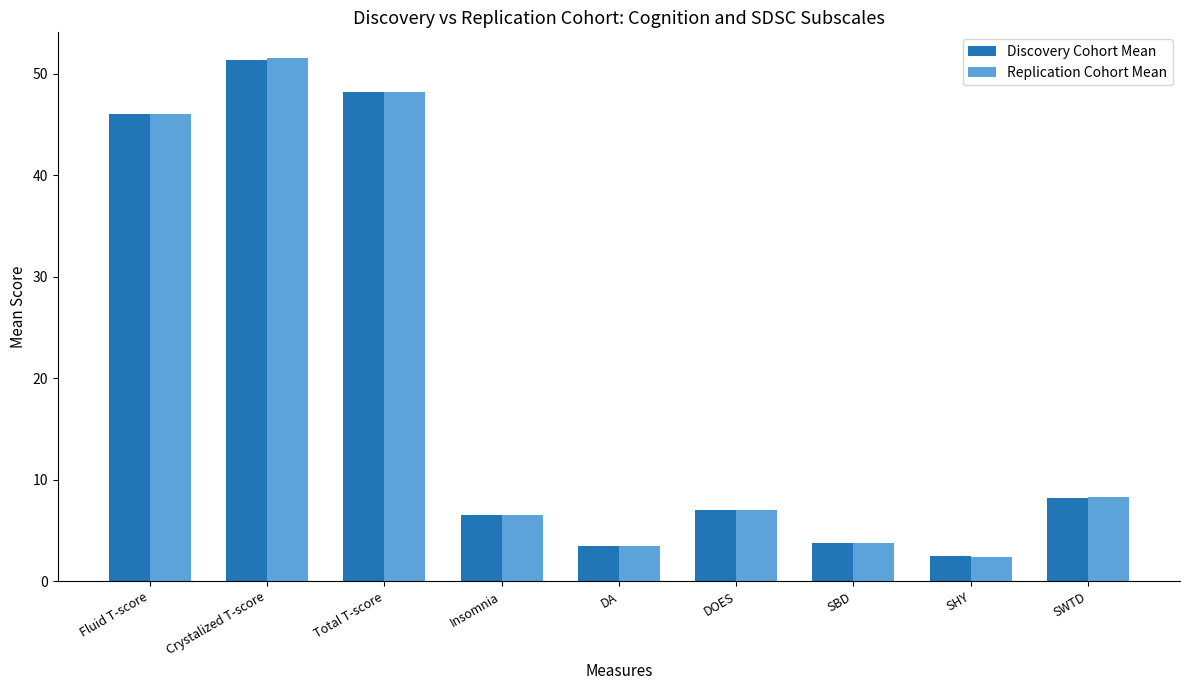

What is the minimum value shown in the chart?

2.4